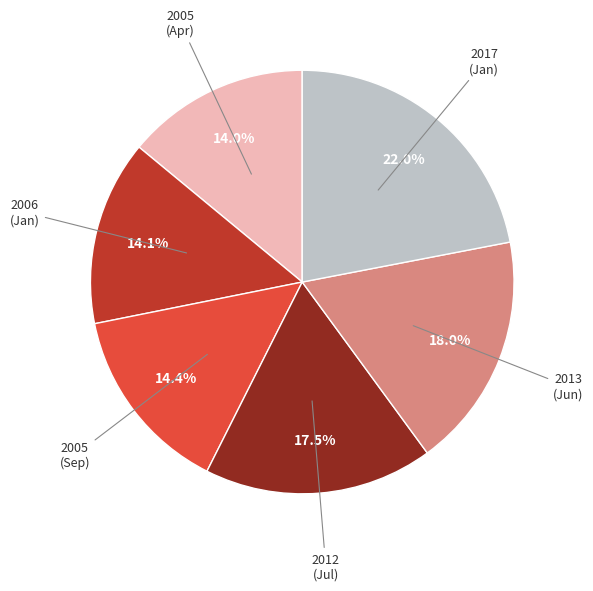

Is there any slice that represents more than half of the pie?

No